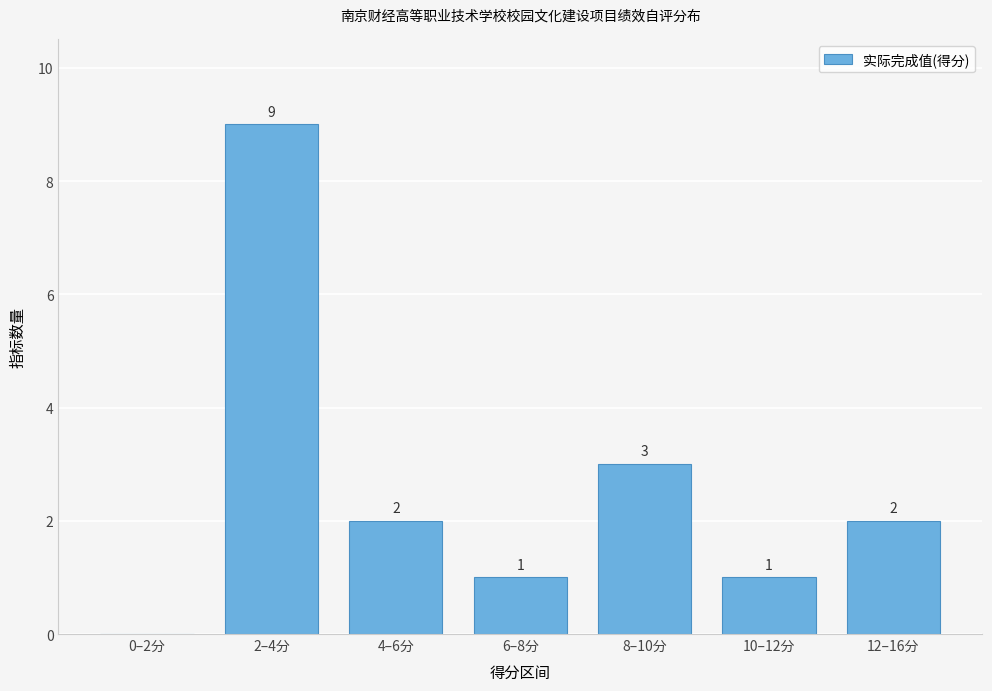

Reading left to right, list all the values displayed in this chart.

0–2分=0	2–4分=9	4–6分=2	6–8分=1	8–10分=3	10–12分=1	12–16分=2